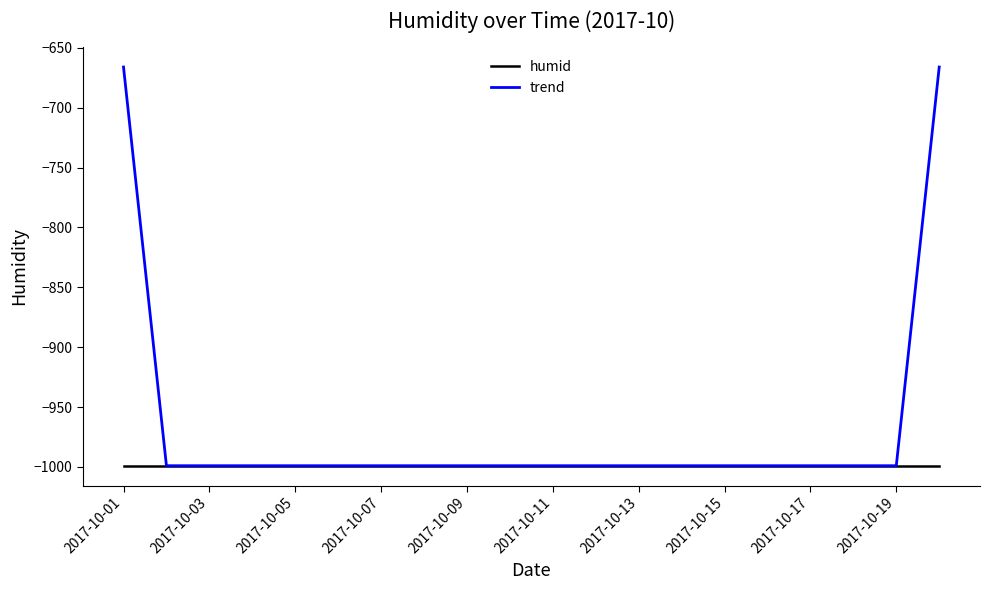

How many distinct data groups are displayed?

2